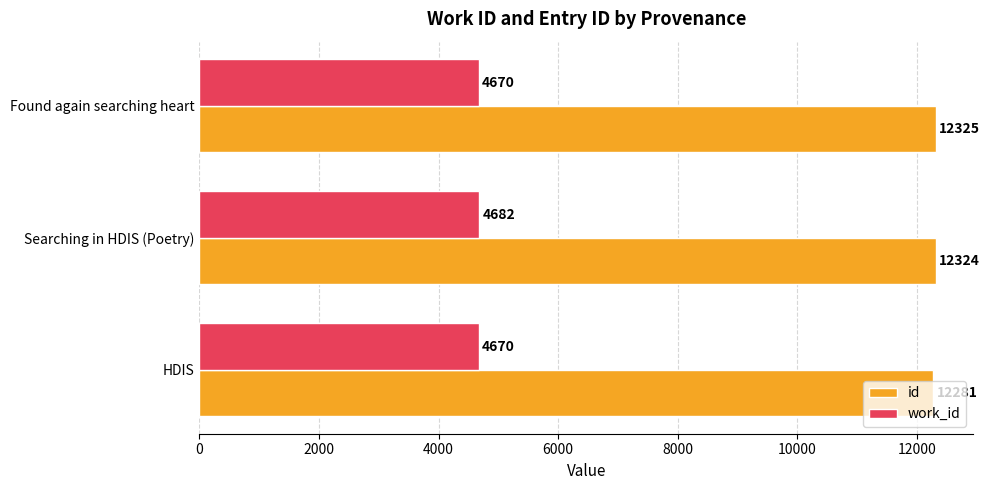

How many work_id values are between 4670 and 4682?

3